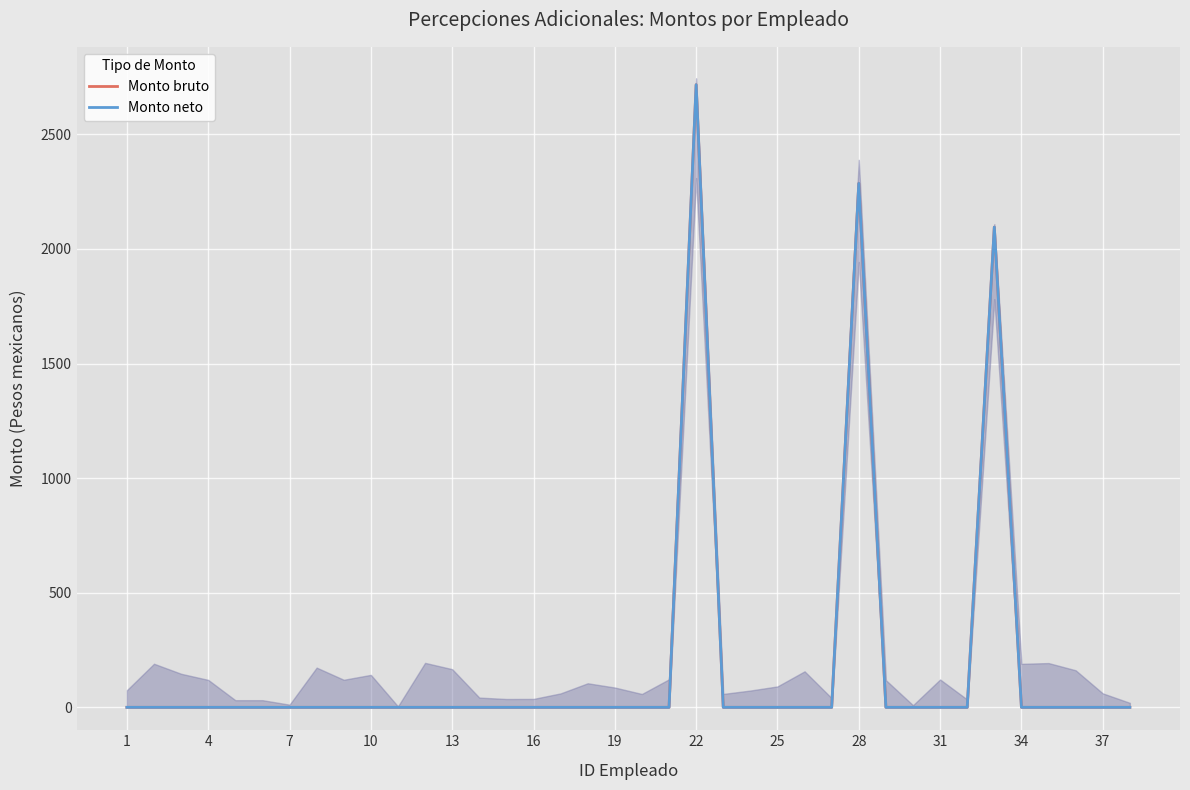

What are all the series names shown in the legend?

Monto bruto, Monto neto